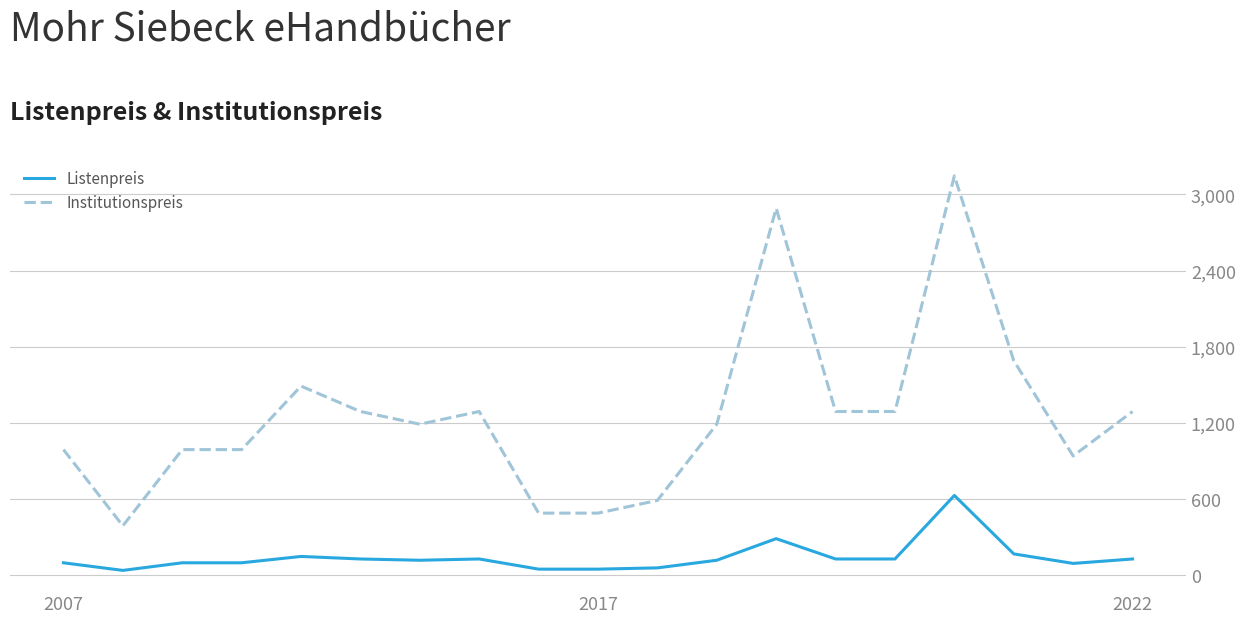

True or false: Institutionspreis and Listenpreis cross at least once.

False